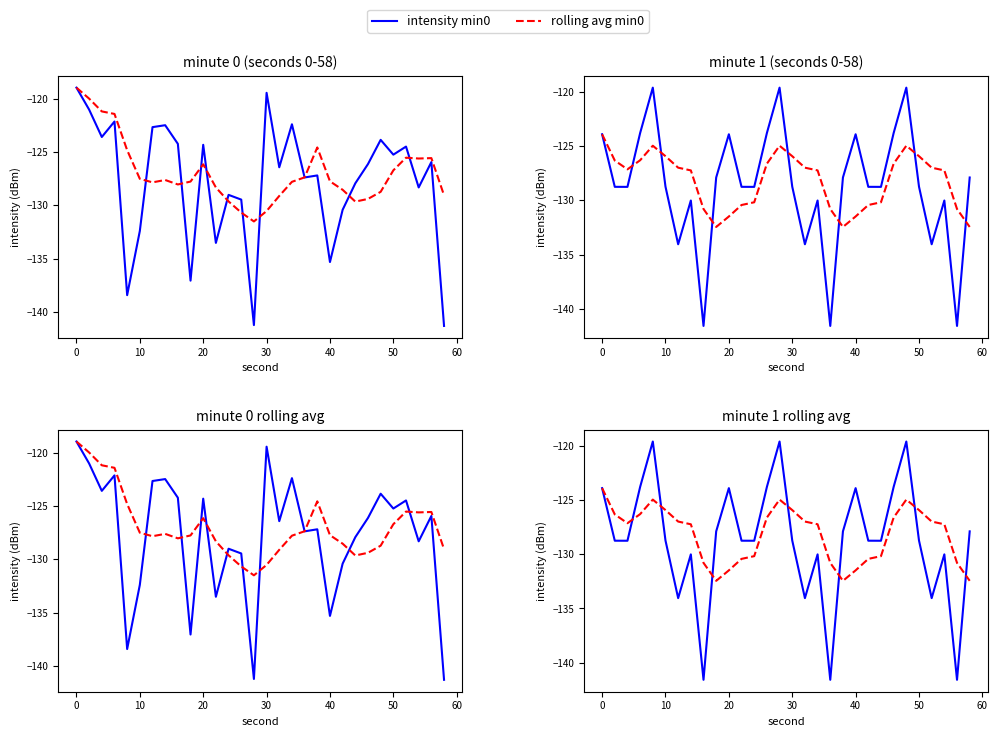

Which series has the widest spread of values?

intensity min0